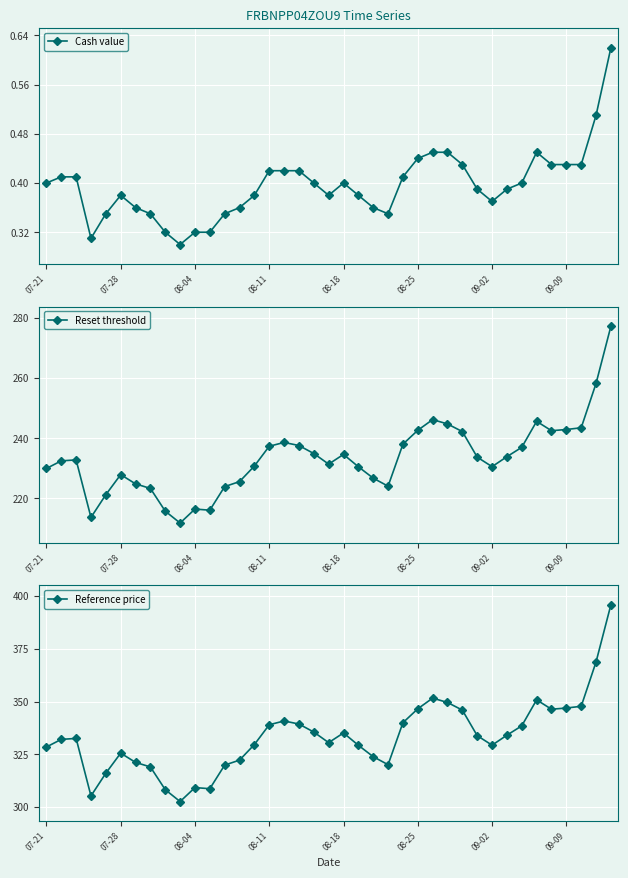

What is the maximum value for Reference price?

395.9